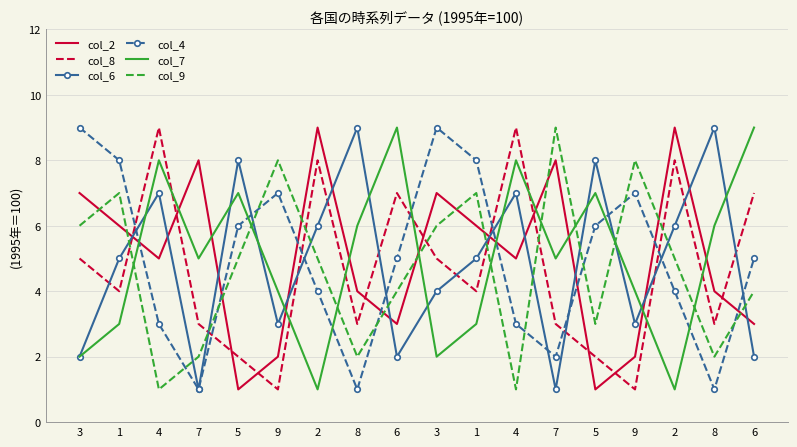

What are all the series names shown in the legend?

col_2, col_8, col_6, col_4, col_7, col_9